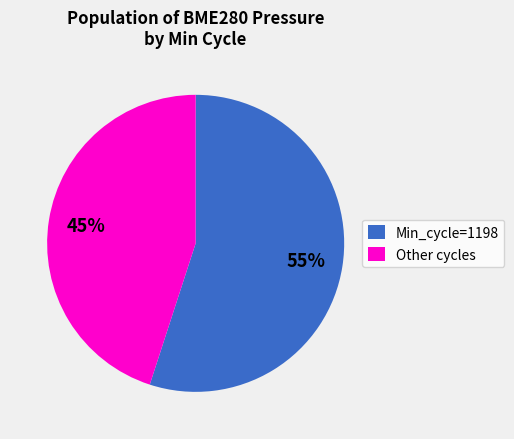

How many segments does this pie chart have?

2